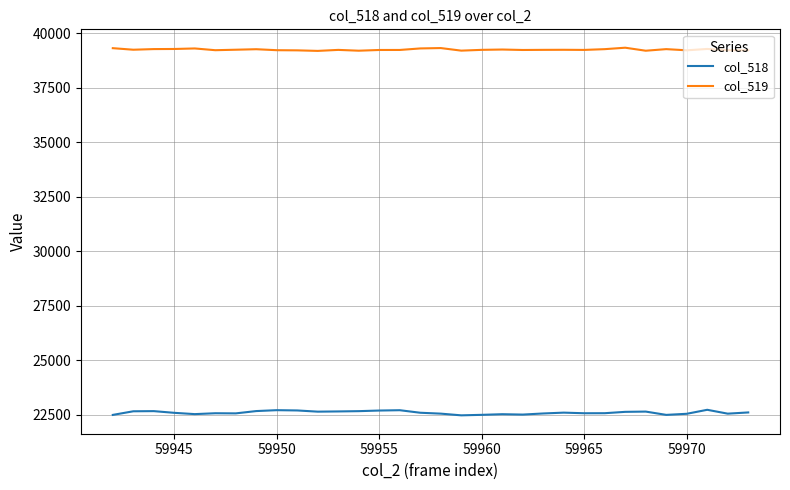

What is the maximum value for col_518?

22729